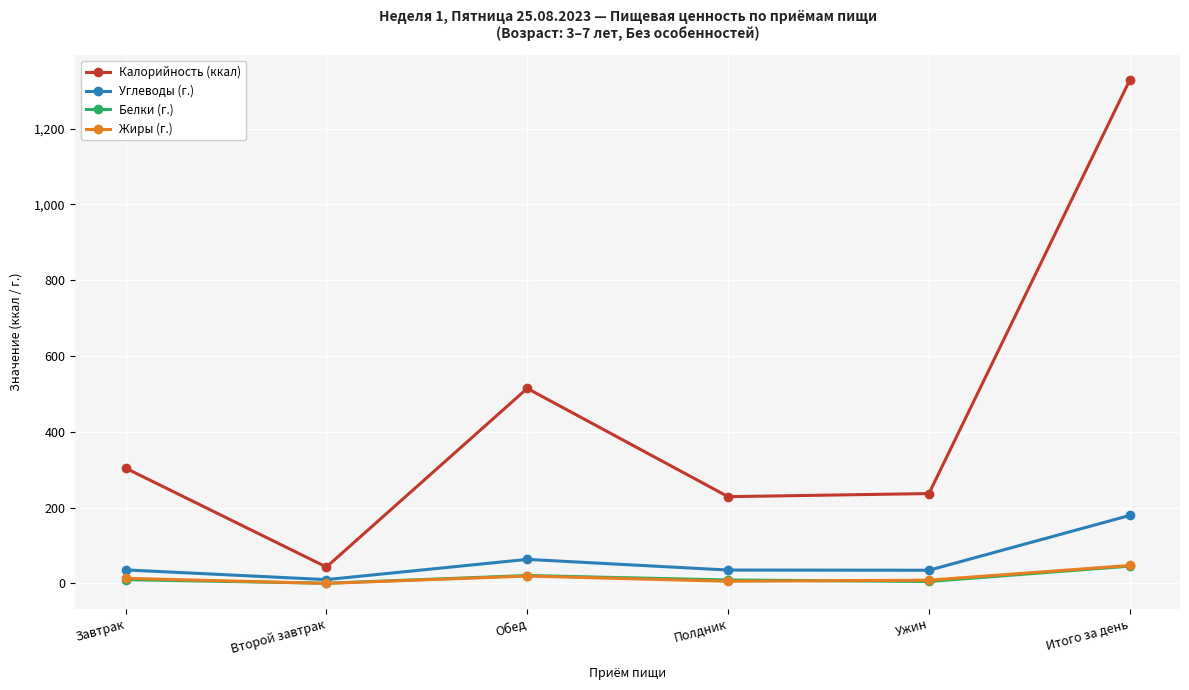

True or false: Углеводы (г.) and Калорийность (ккал) cross at least once.

False